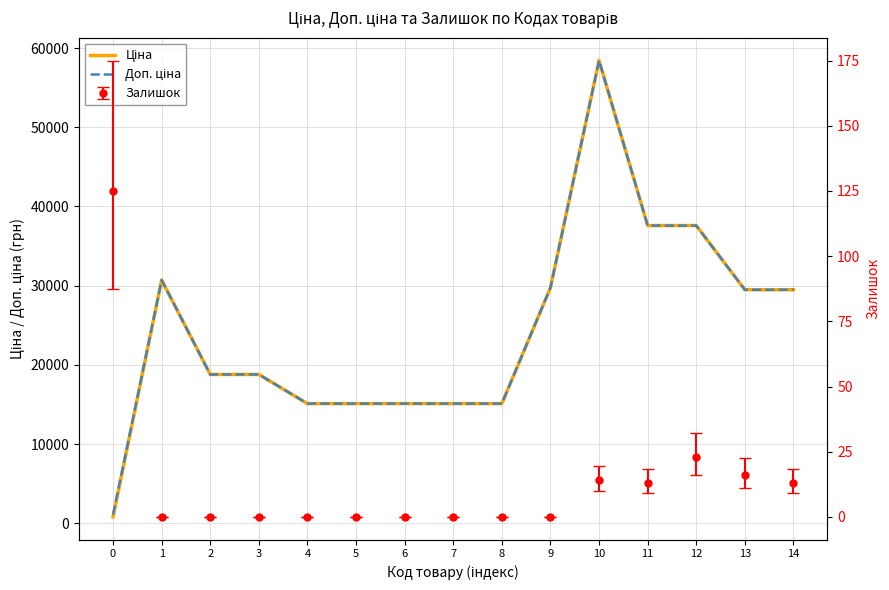

What is the value of the Ціна point at the 7th from the left?

15120.0